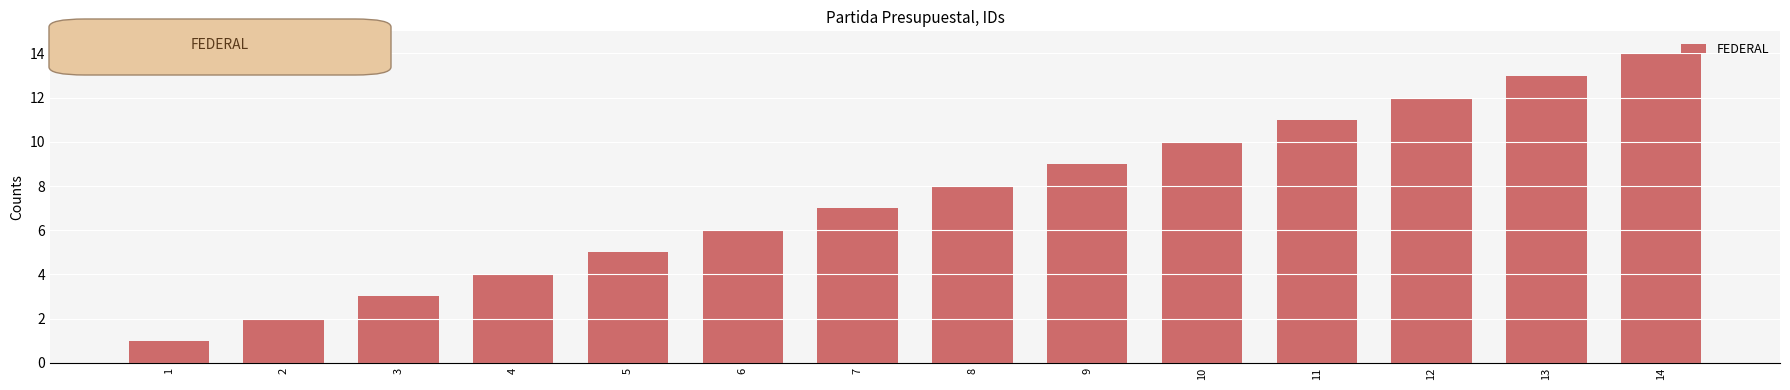

List the labels in order of value, largest first.

14, 13, 12, 11, 10, 9, 8, 7, 6, 5, 4, 3, 2, 1